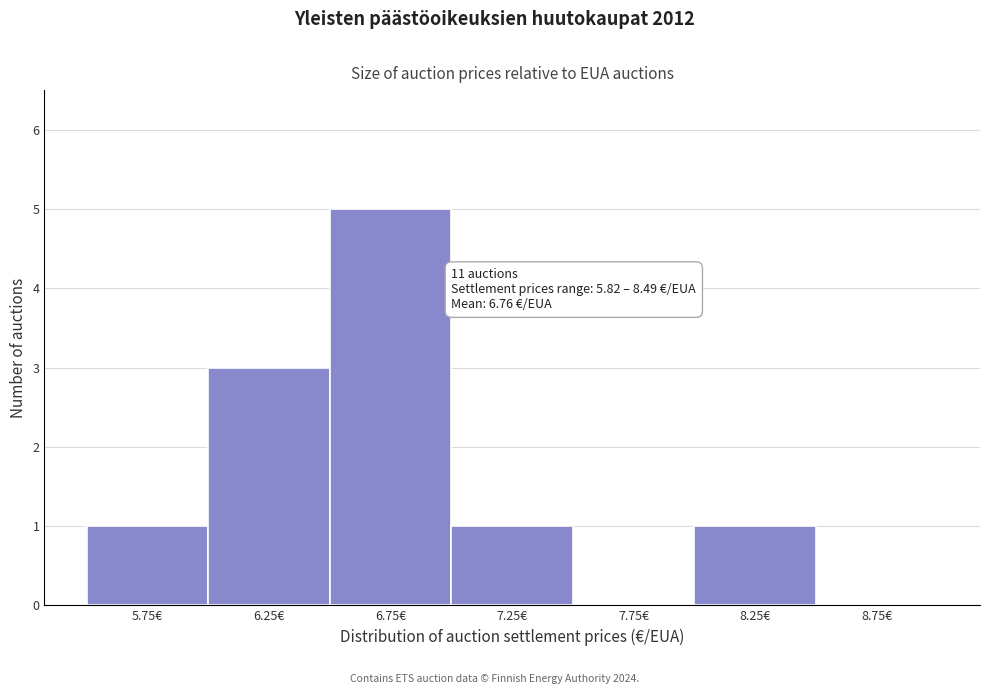

Which range on the x-axis has the tallest bar?

6.5 to 7.0